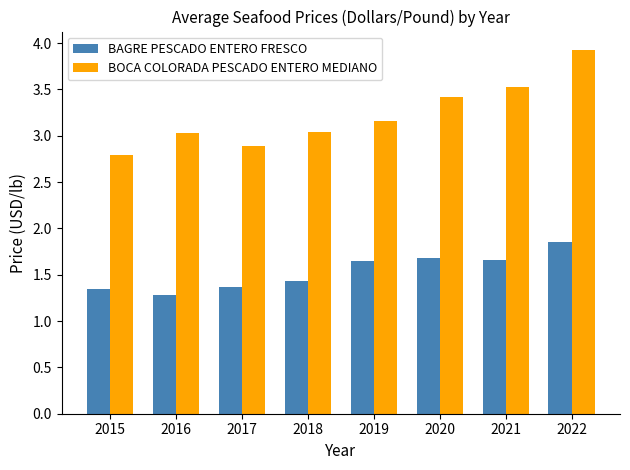

At which label does BOCA COLORADA PESCADO ENTERO MEDIANO reach its minimum?

2015